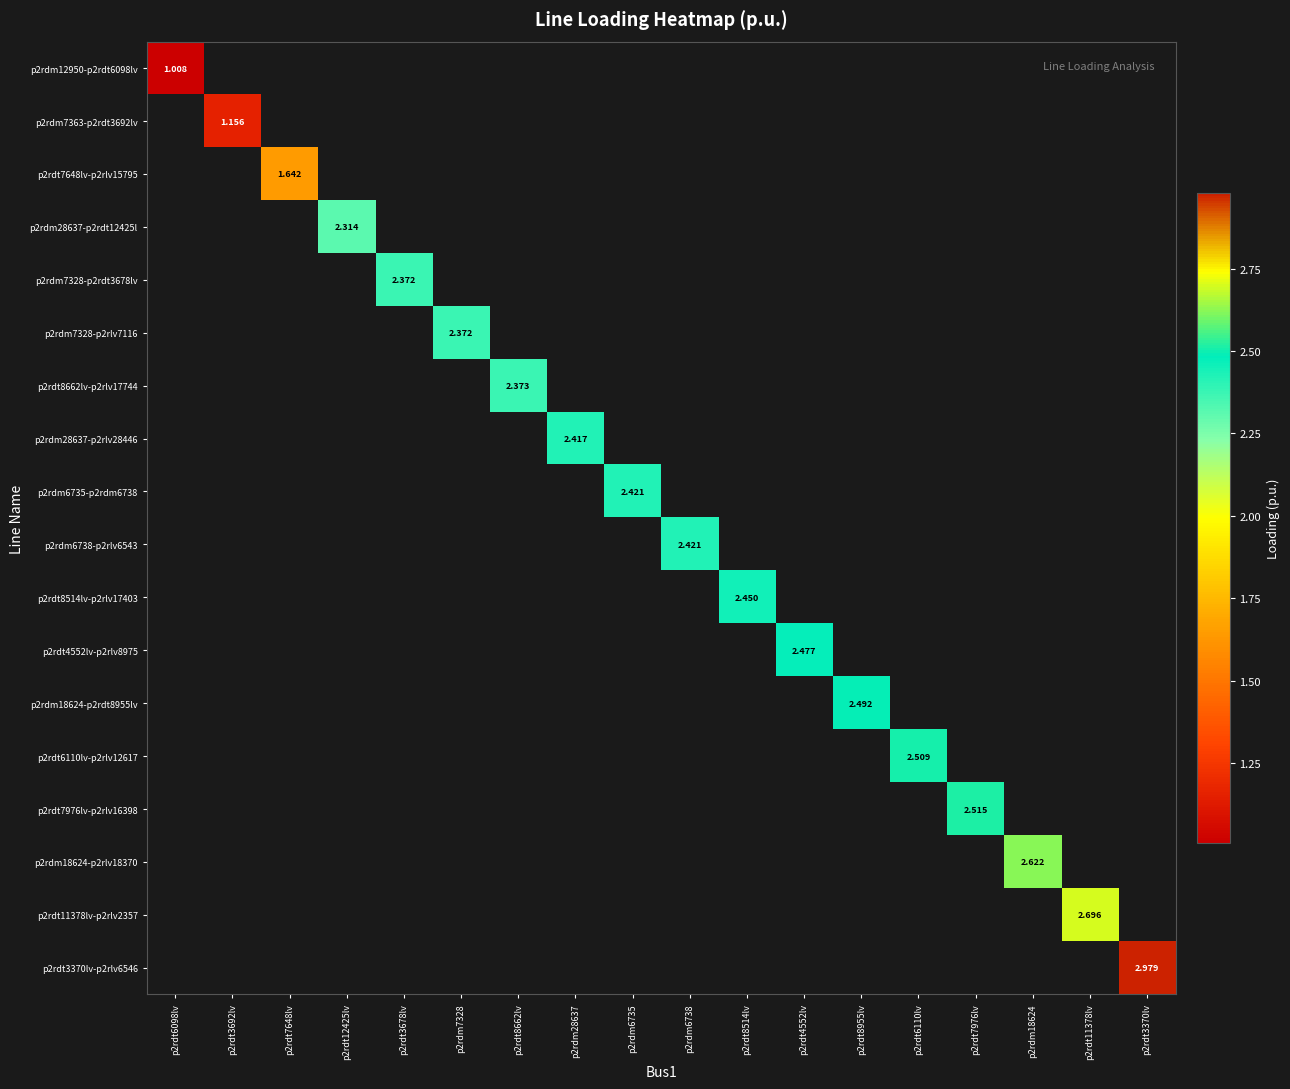

Which has a higher value, p2rdt3678lv or p2rdt6110lv?

p2rdt6110lv